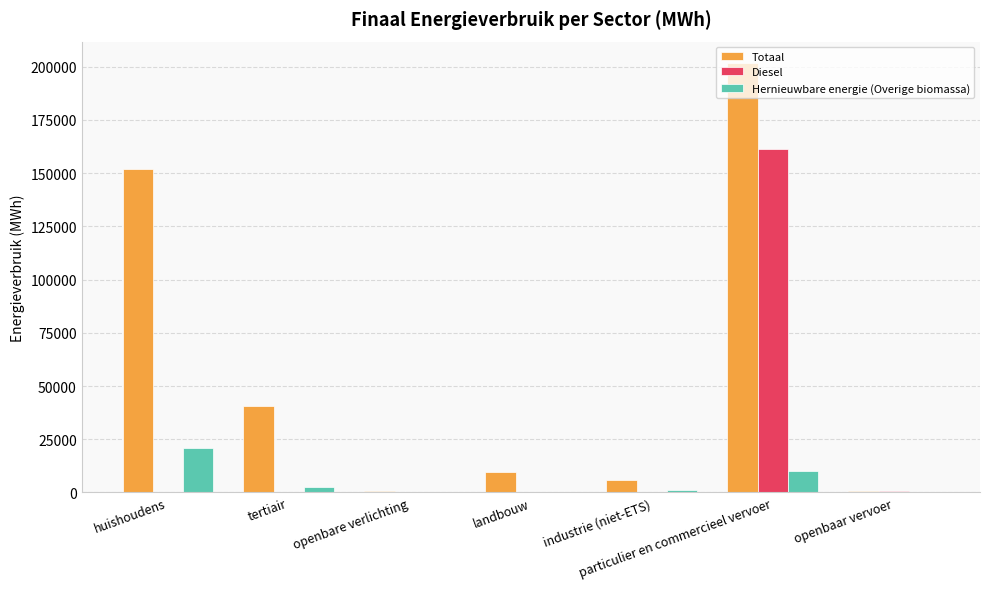

The Totaal series shows 40523.9 at tertiair. True or false?

True